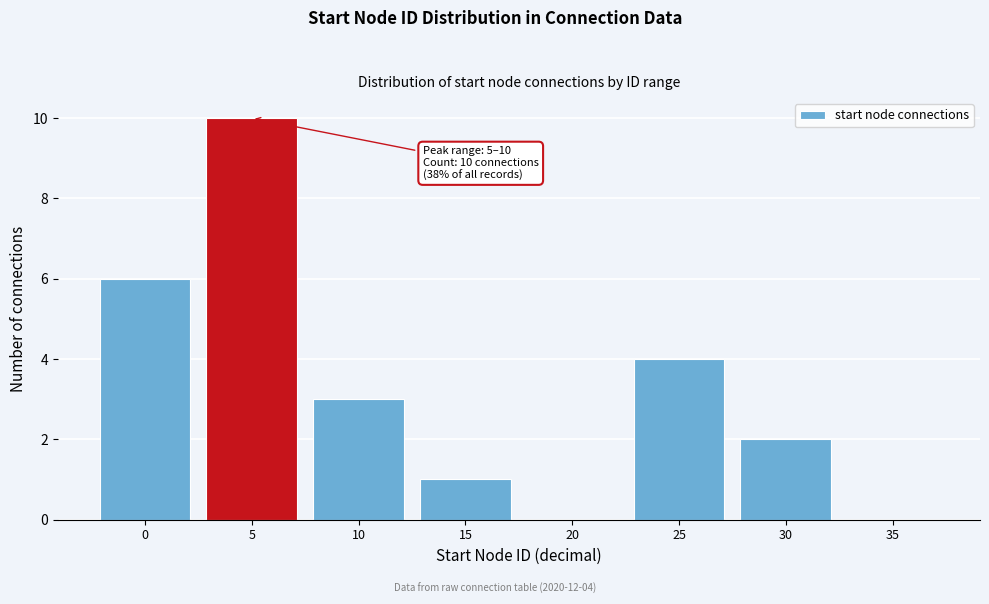

Reading left to right, transcribe all the data shown in this chart.

0=6	5=10	10=3	15=1	20=0	25=4	30=2	35=0